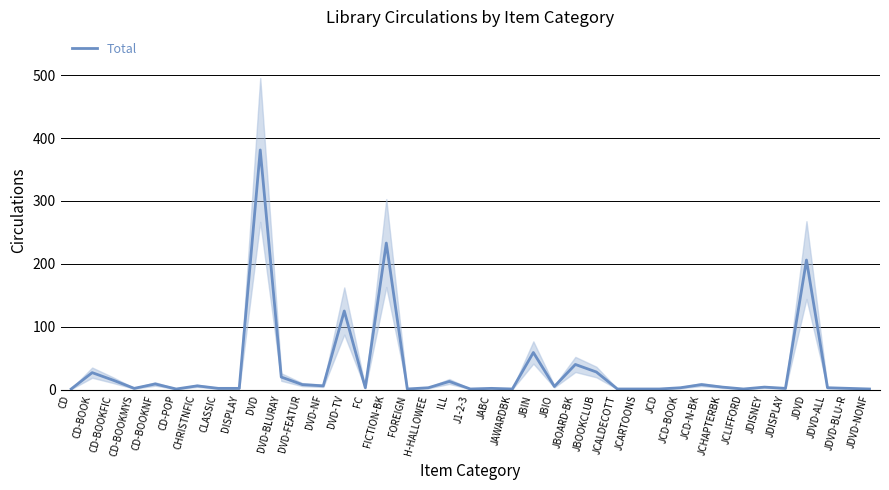

Which label corresponds to the smallest value in the chart?

CD